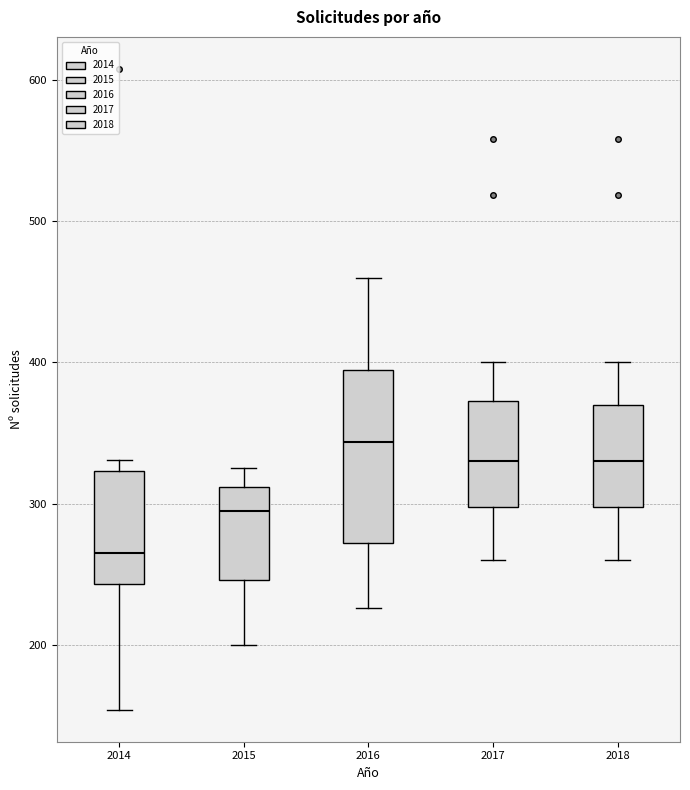

Where is the upper edge of the box at x = 2017 on the y-axis? The values are not printed on the chart, so give them approximately, as read against the axis.

370